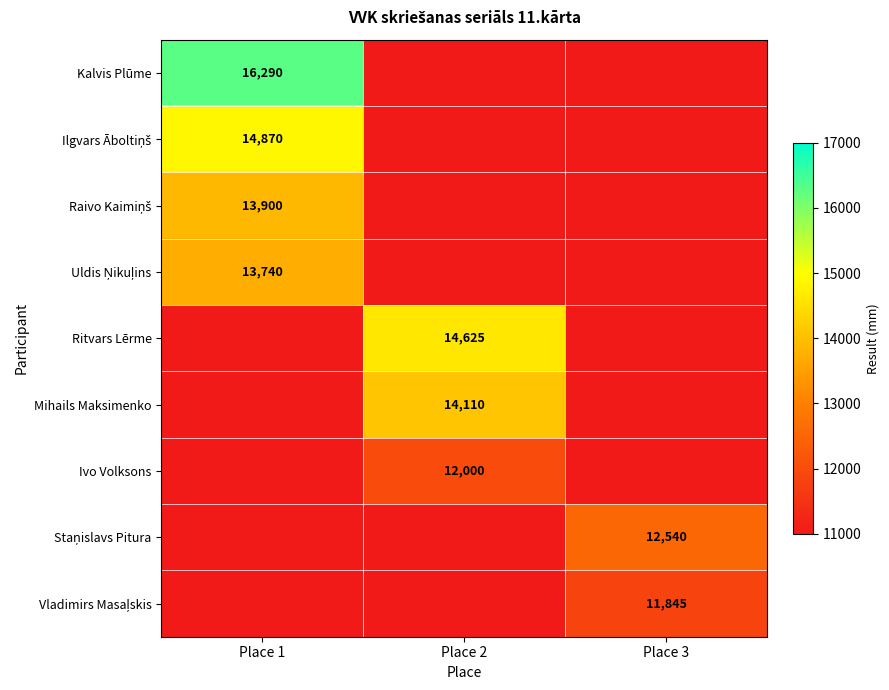

True or false: Ritvars Lērme has a value of 4338 at Place 2.

False